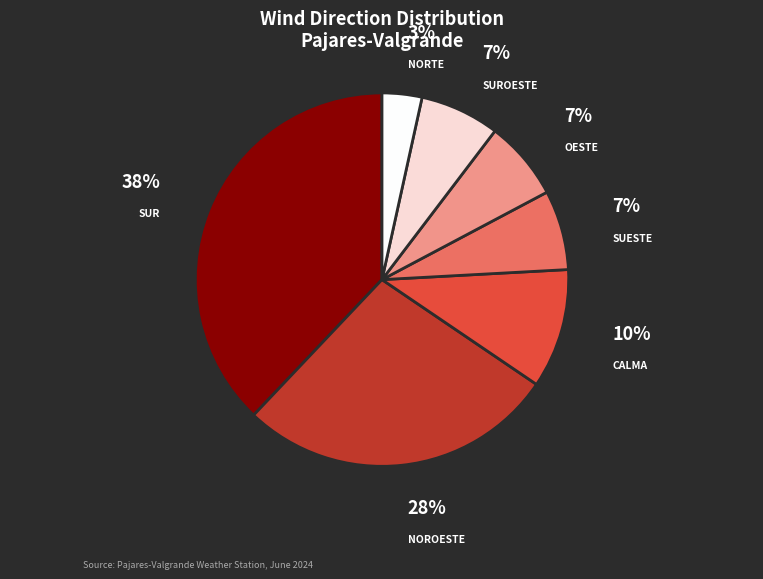

To the nearest percent, what is the average slice percentage?

14%